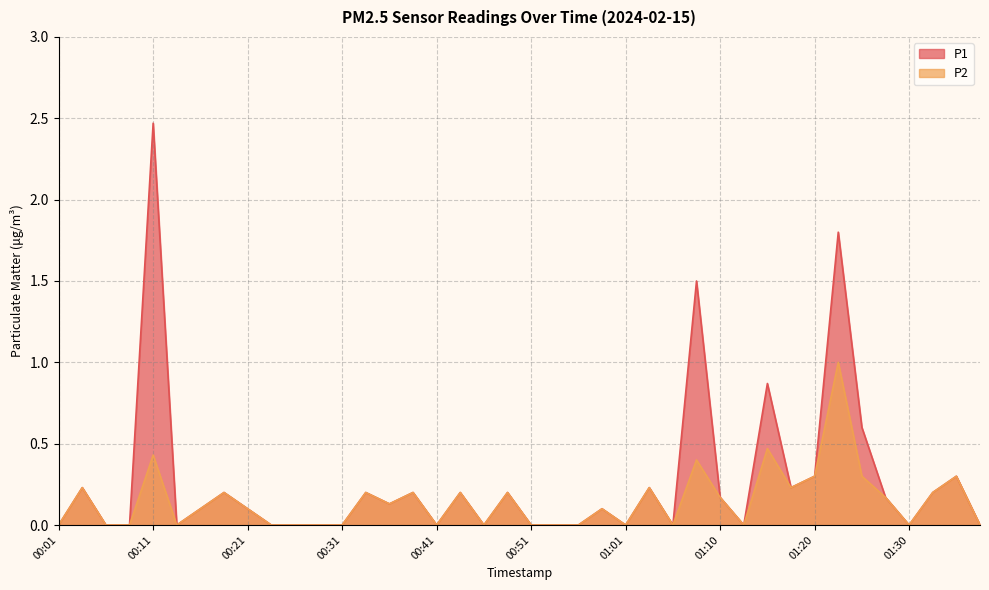

Which series has the largest total across all categories?

P1